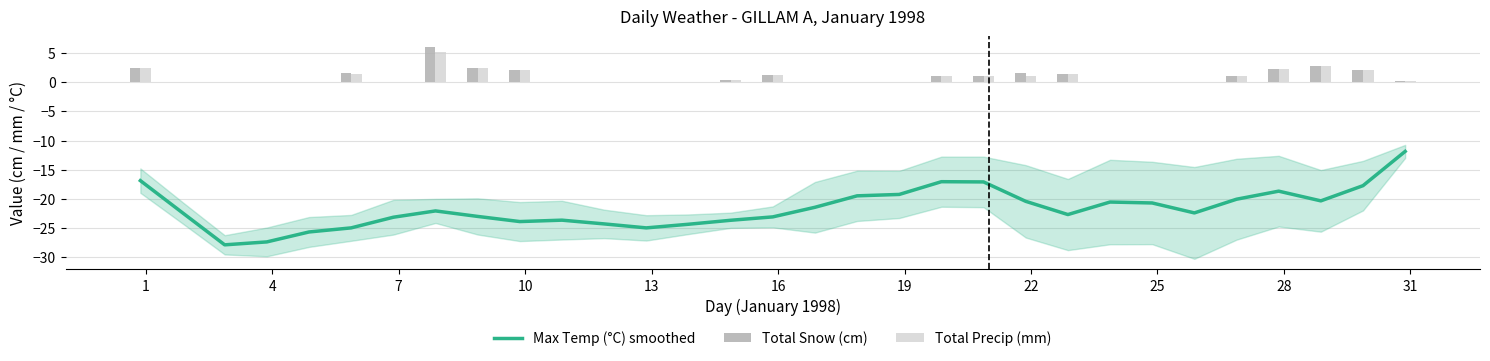

What is the lowest value of the Max Temp (°C) smoothed series?

-27.8